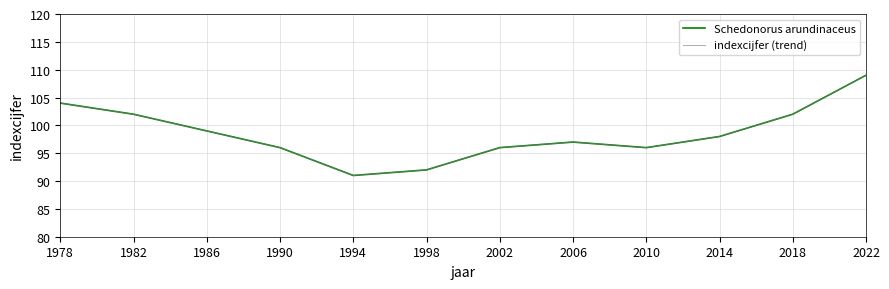

Rank the series by their maximum value, from lowest to highest.

Schedonorus arundinaceus, indexcijfer (trend)